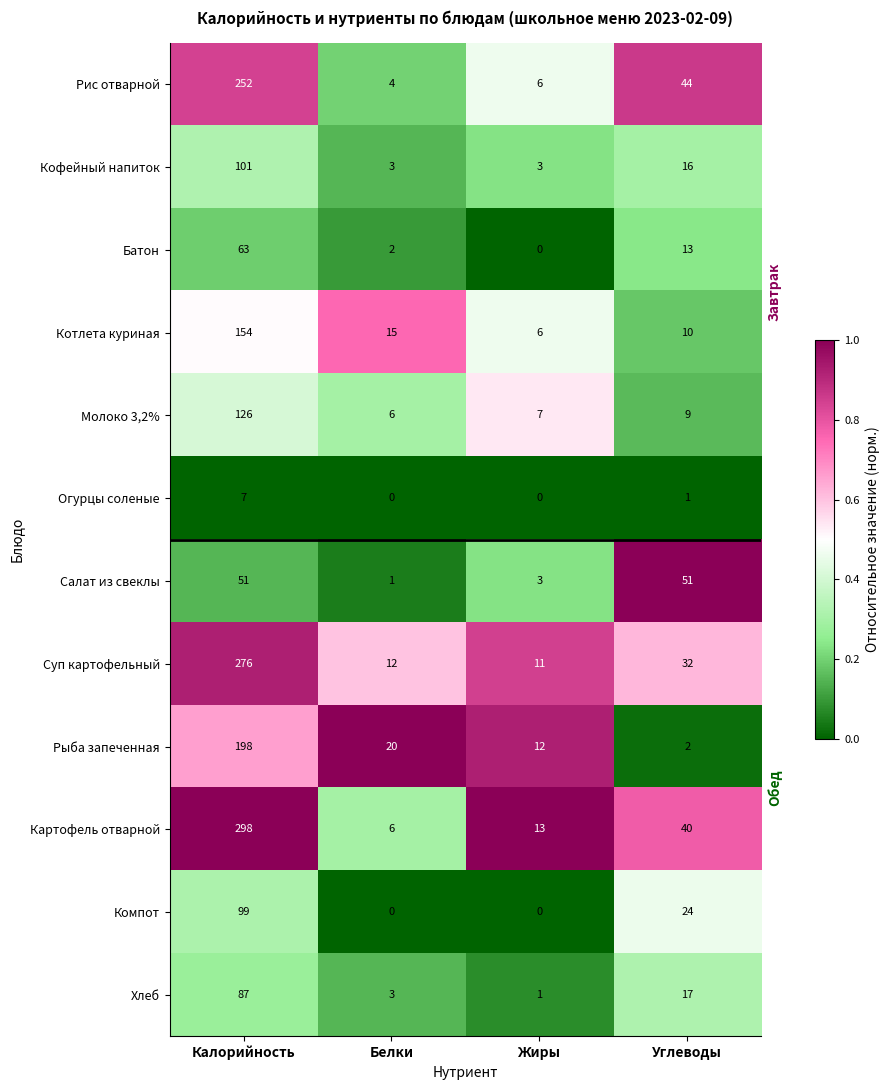

How many Компот values are between 0 and 99?

4